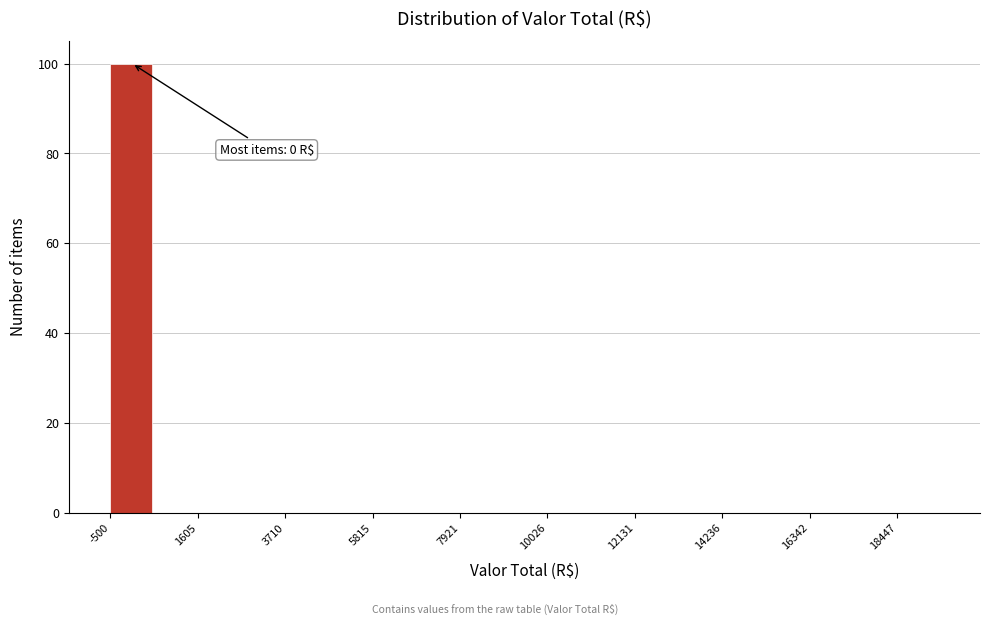

Read against the x-axis, roughly where is the centre of the tallest bar?

0